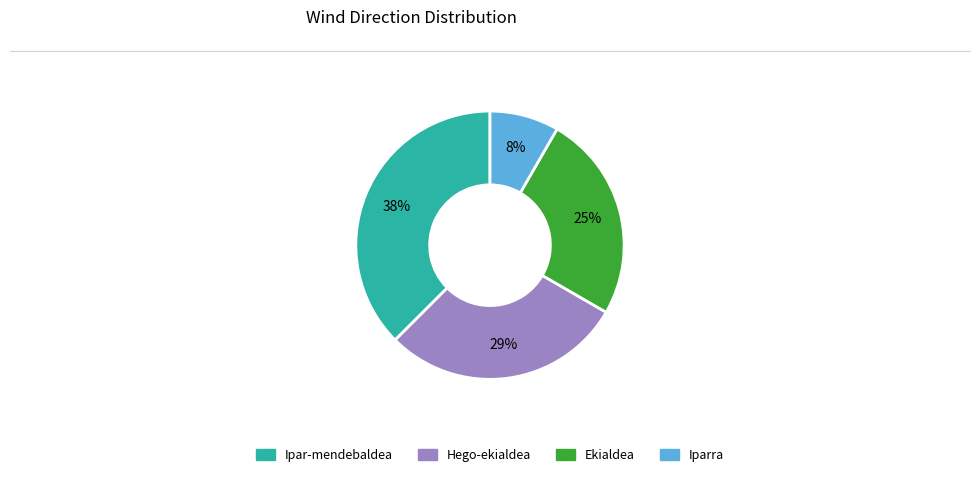

Count the number of slices in the pie.

4